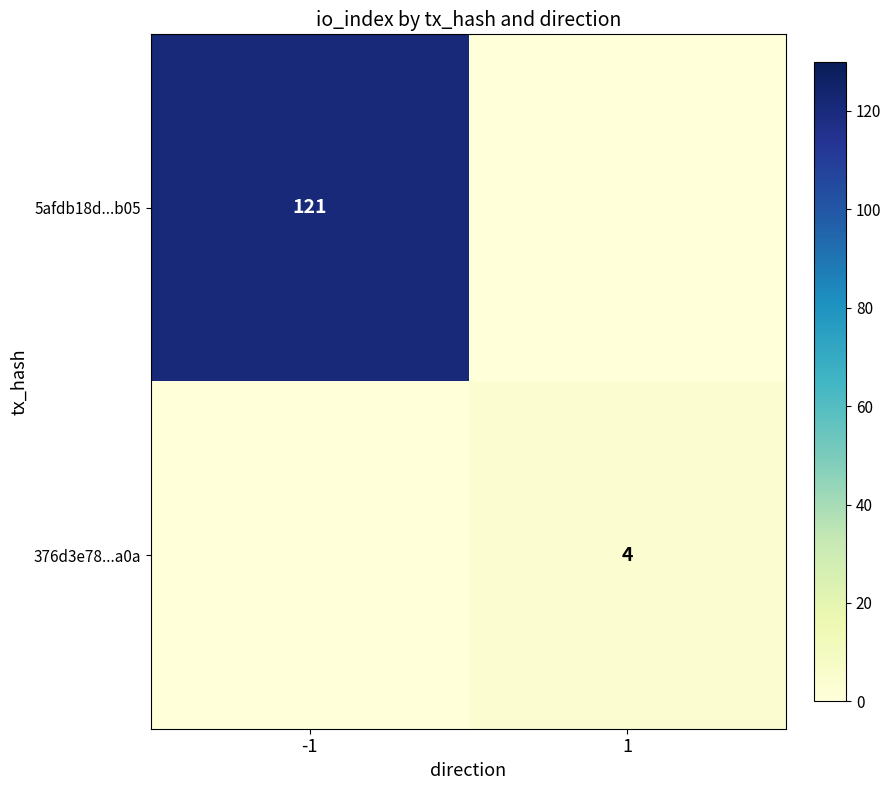

Is the value of 376d3e78...a0a at 1 greater than the value of 5afdb18d...b05 at -1?

No